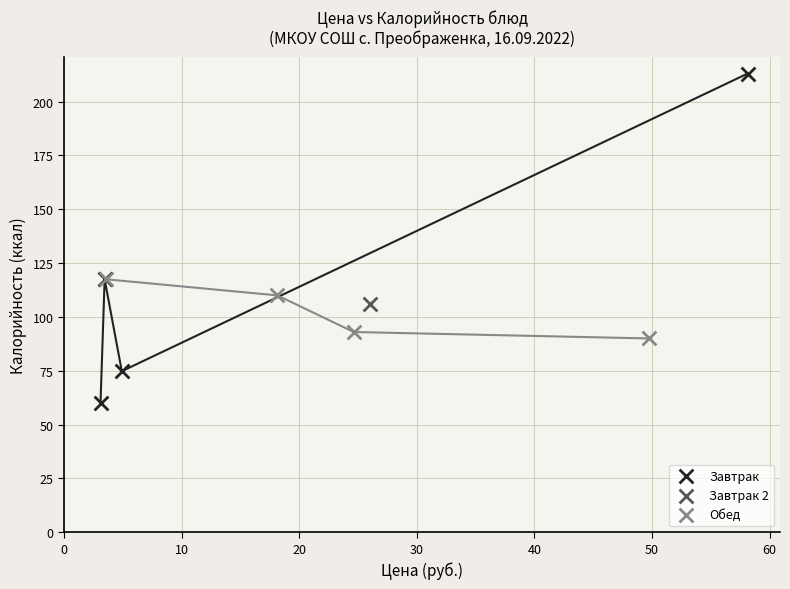

Which series reaches the maximum Y coordinate?

Завтрак